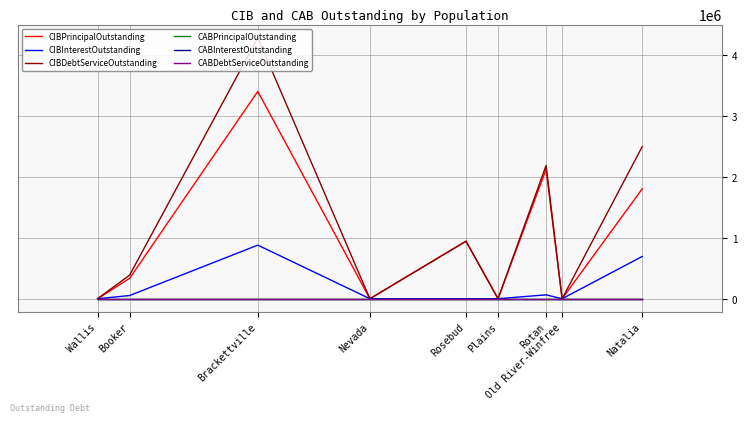

True or false: CABDebtServiceOutstanding has more than 0 interior local peaks.

False